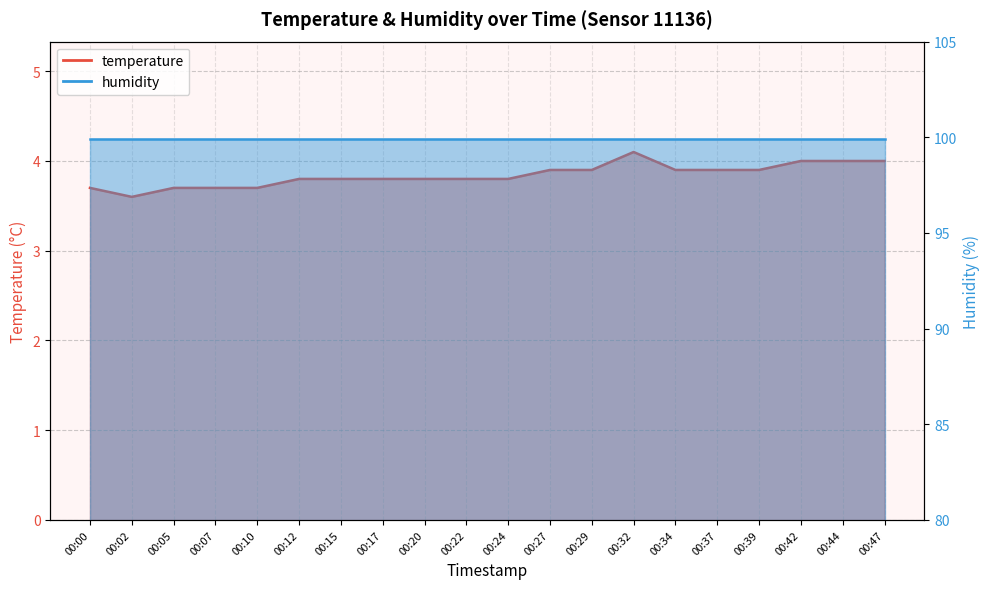

Rank the categories by value from highest to lowest.

00:32, 00:42, 00:44, 00:47, 00:27, 00:29, 00:34, 00:37, 00:39, 00:12, 00:15, 00:17, 00:20, 00:22, 00:24, 00:00, 00:05, 00:07, 00:10, 00:02